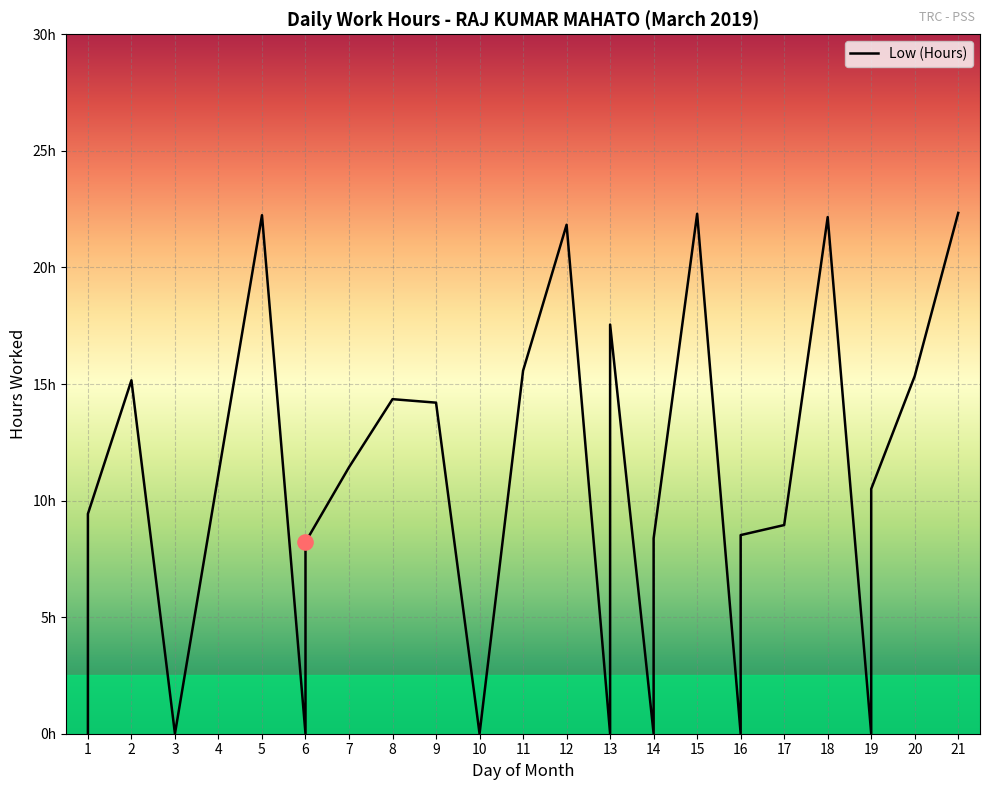

Between 16 and 6, which is larger?

16